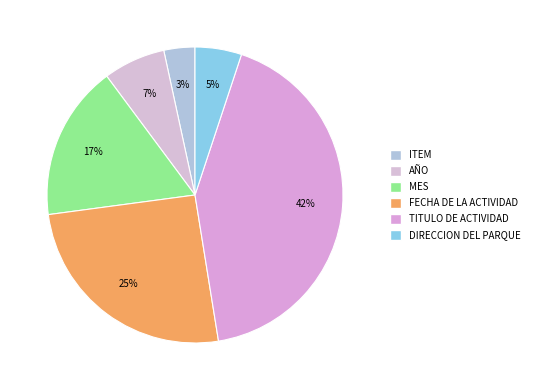

To the nearest percent, what portion does ITEM represent?

3%